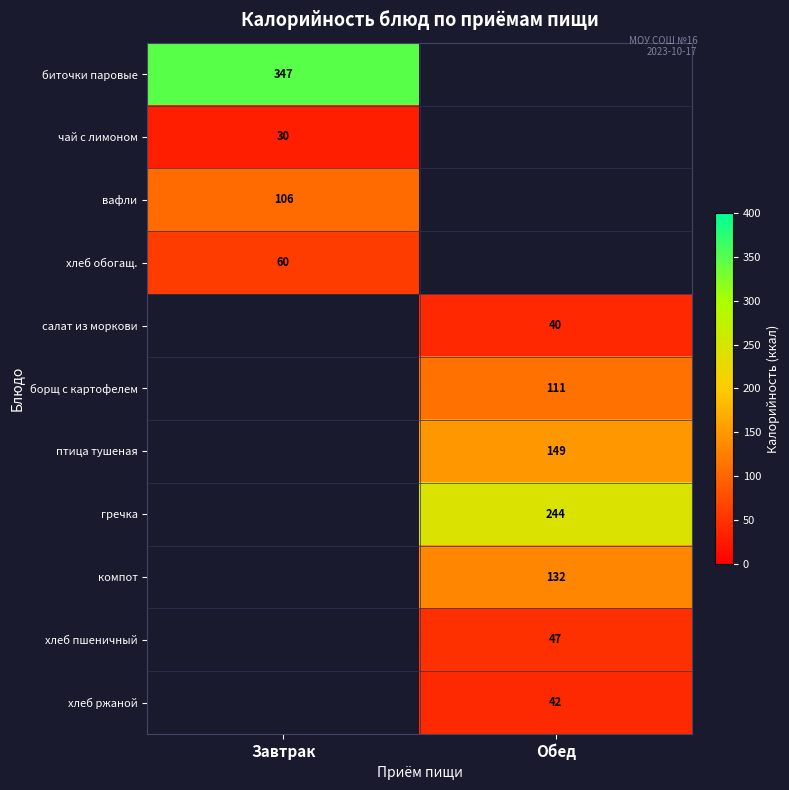

The value of птица тушеная at Обед is 53. True or false?

False